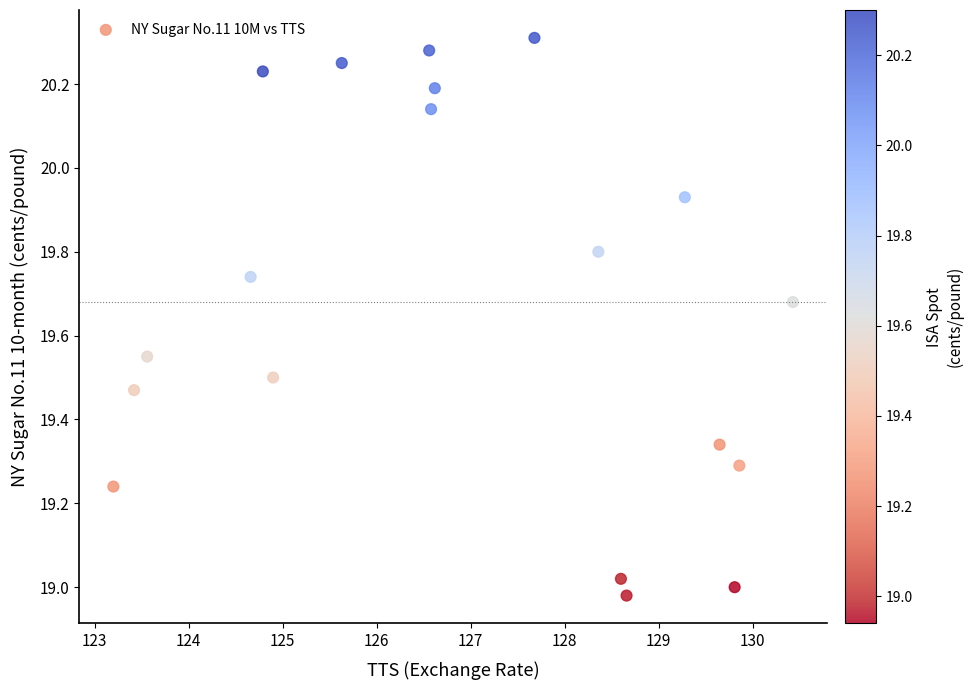

What is the range of Y values (max minus min)?

1.3